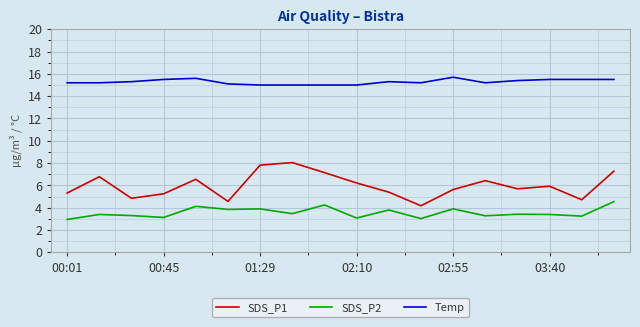

Which series has the largest total across all categories?

Temp